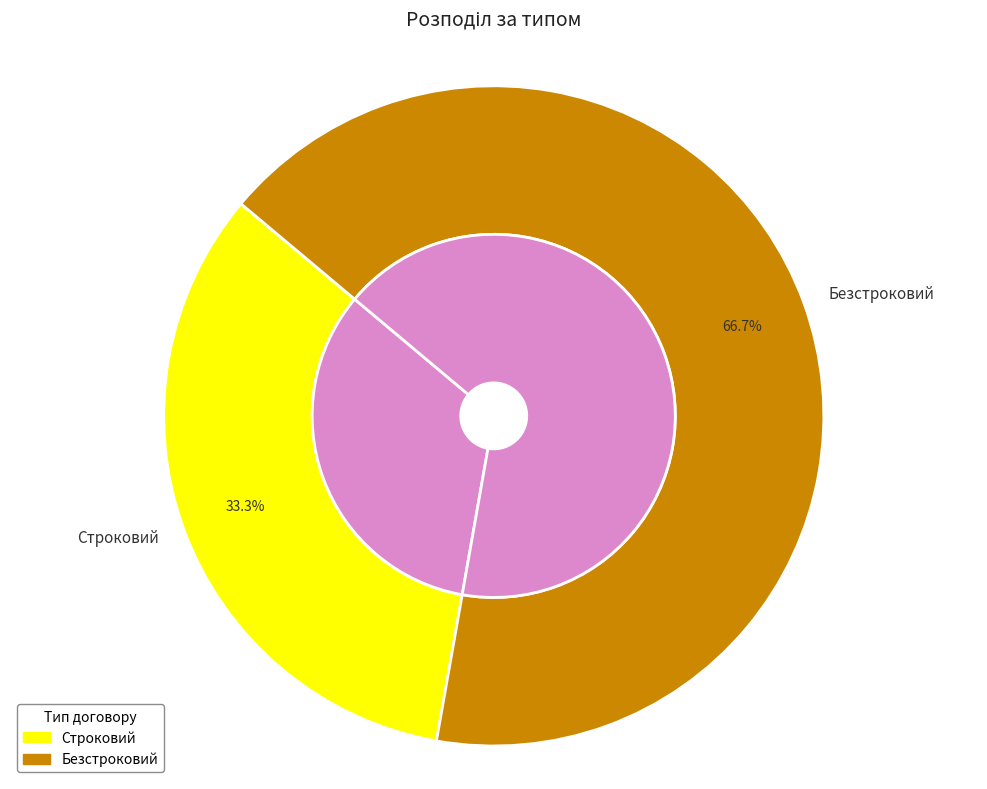

What percentage is the Безстроковий slice, to the nearest percent?

67%